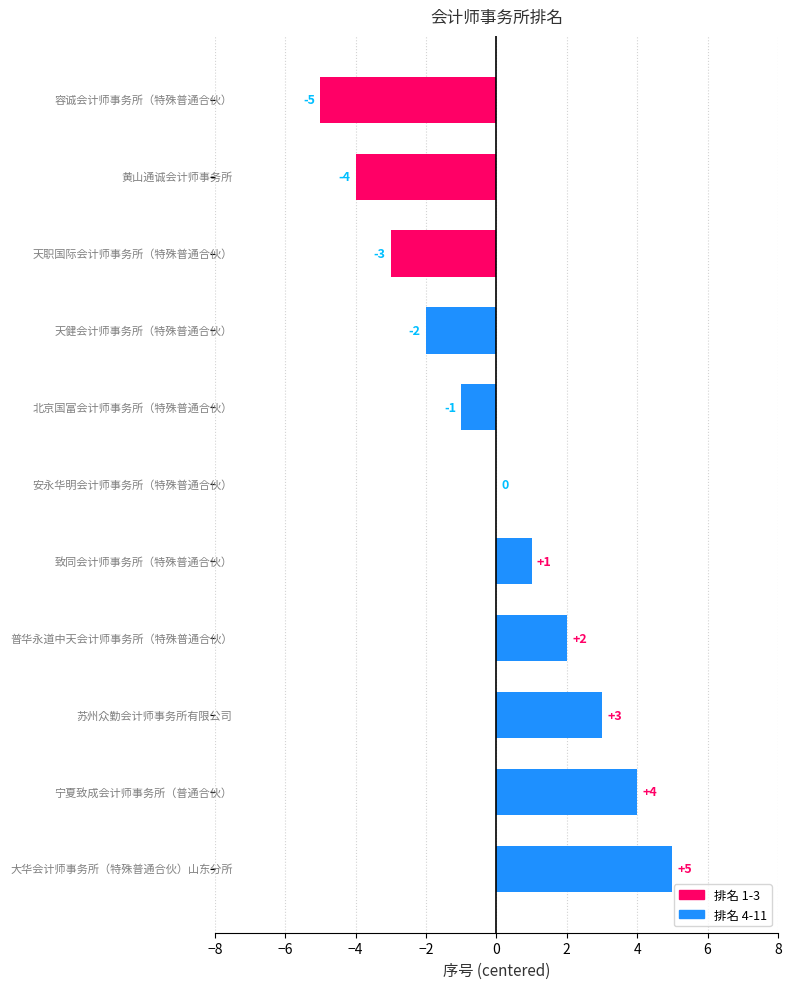

What is the greatest value displayed?

5